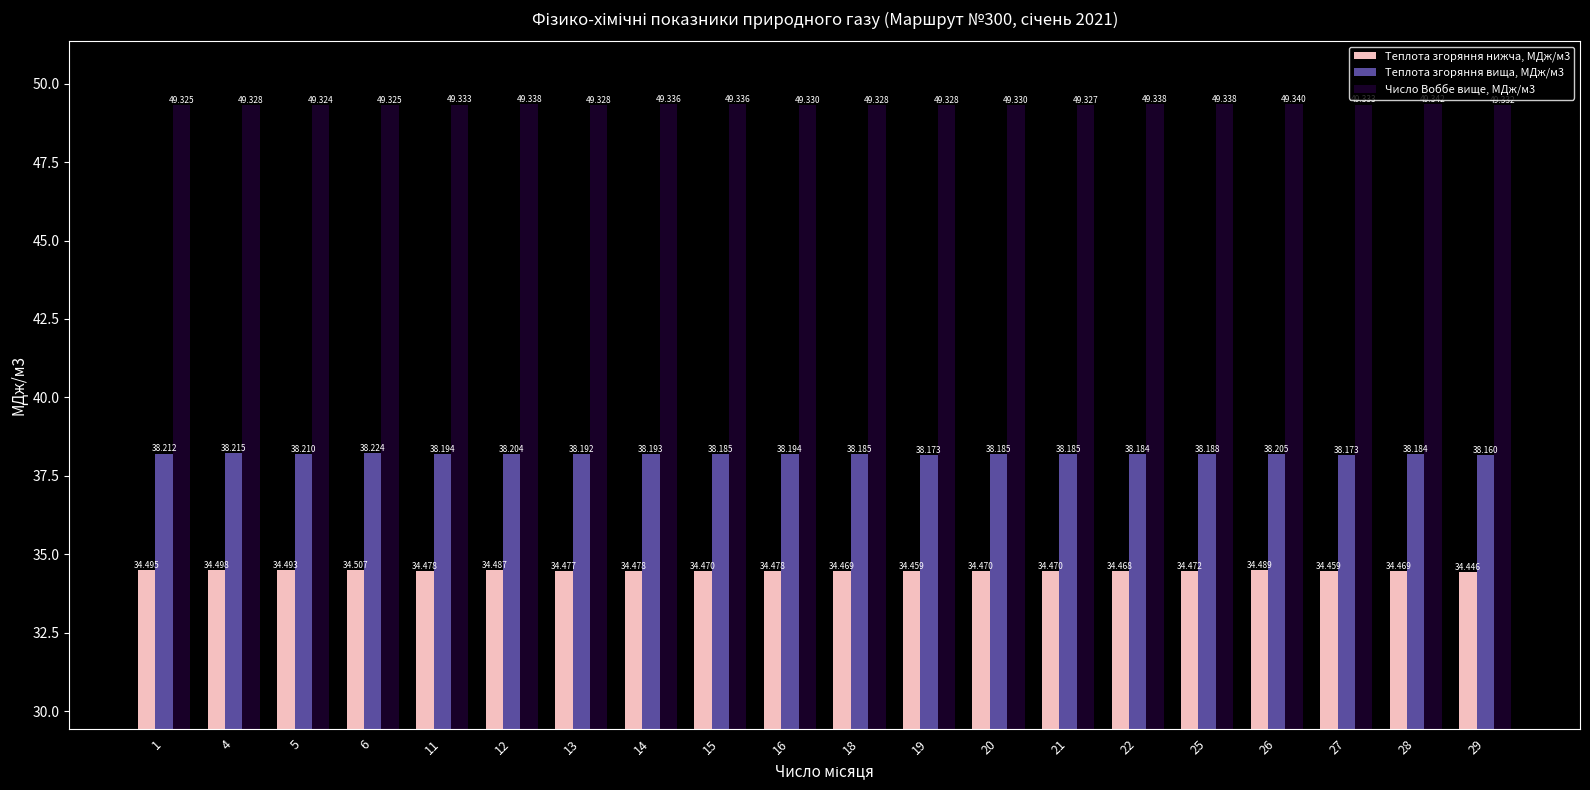

What is the value of the Число Воббе вище, МДж/м3 bar at the 11th from the left?

49.3